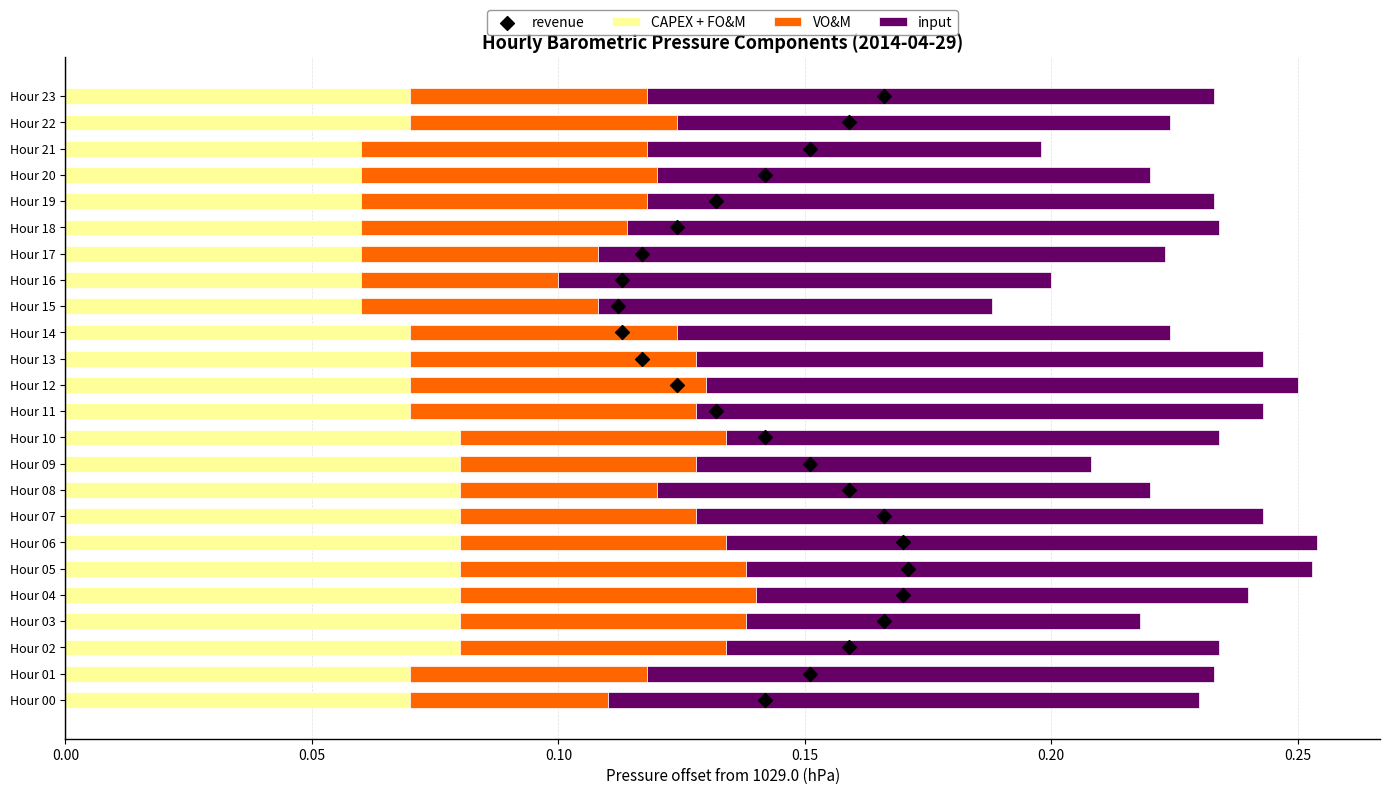

What is the sum of all CAPEX + FO&M values?

1.7